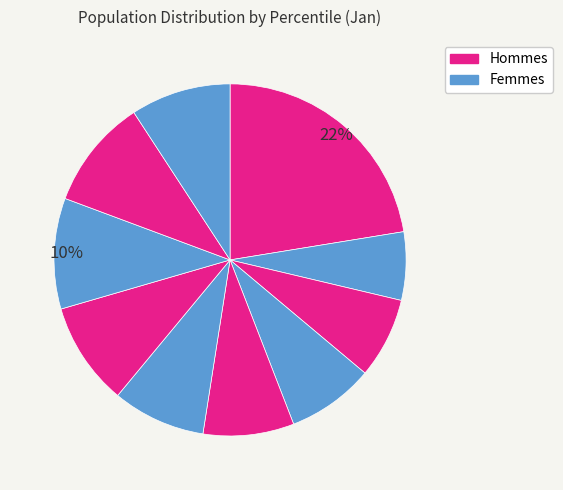

Count the number of slices in the pie.

10